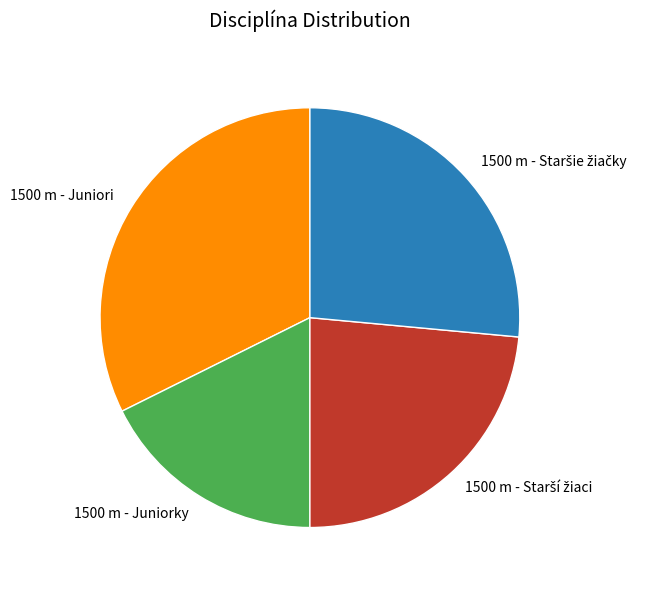

What is the smallest slice in the pie chart?

1500 m - Juniorky